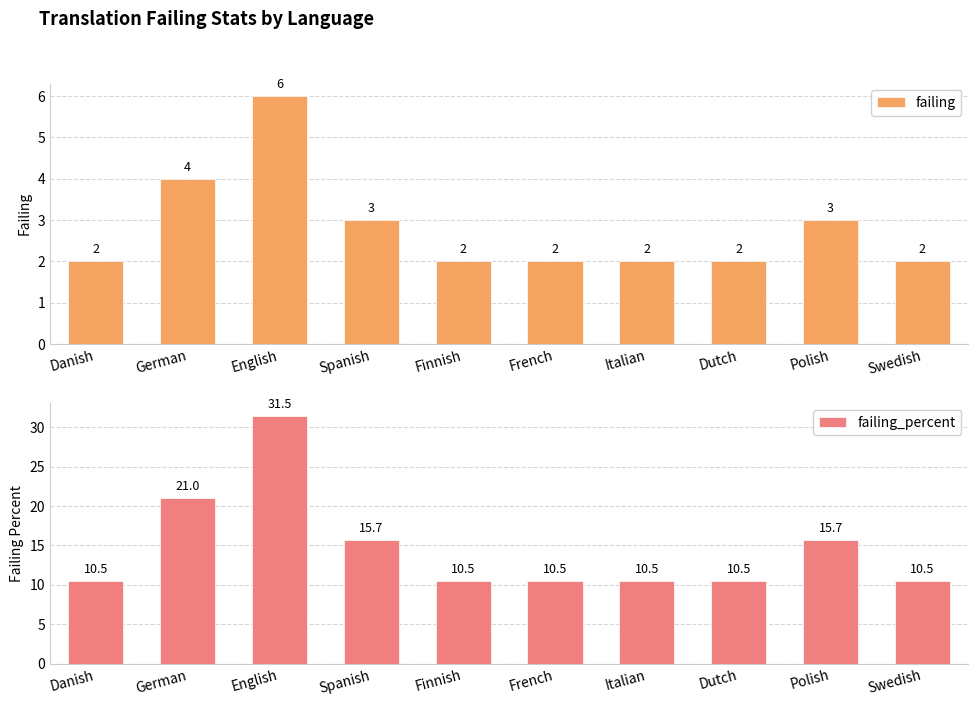

Rank the series by their average value, from highest to lowest.

failing_percent, failing